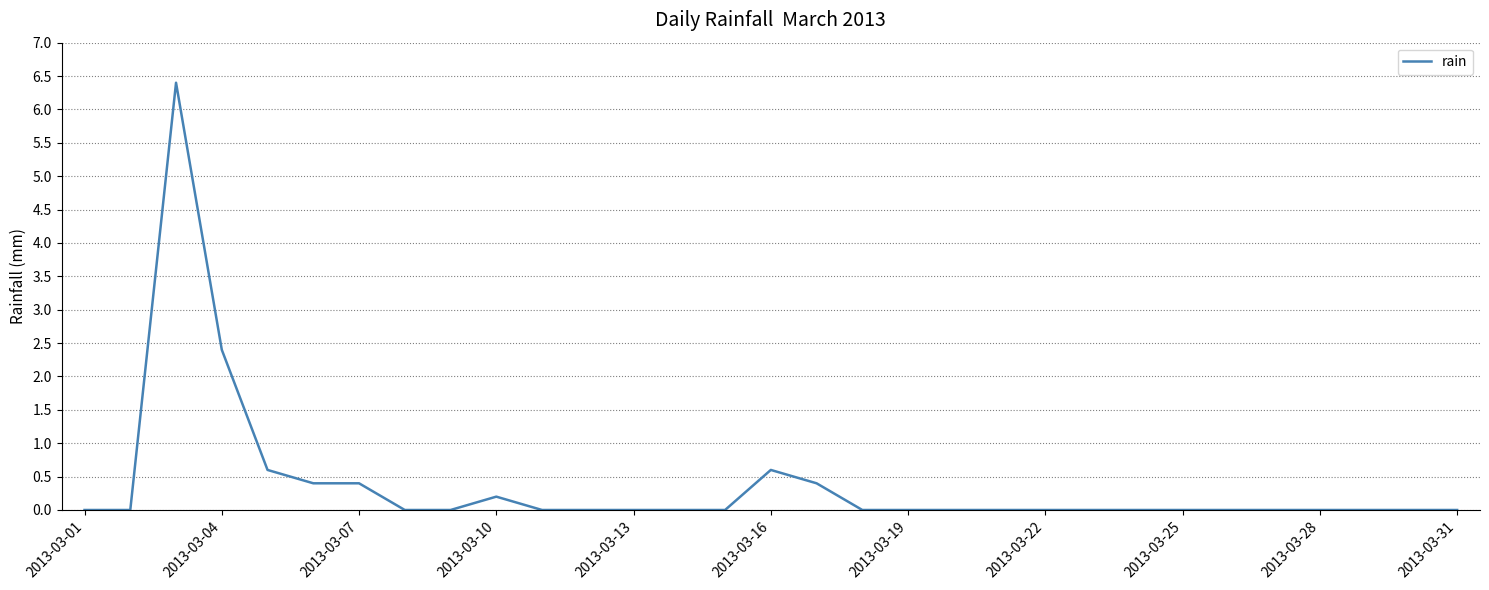

Reading left to right, what are all the values shown in this chart?

0.0	0.0	6.4	2.4	0.6	0.4	0.4	0.0	0.0	0.2	0.0	0.0	0.0	0.0	0.0	0.6	0.4	0.0	0.0	0.0	0.0	0.0	0.0	0.0	0.0	0.0	0.0	0.0	0.0	0.0	0.0